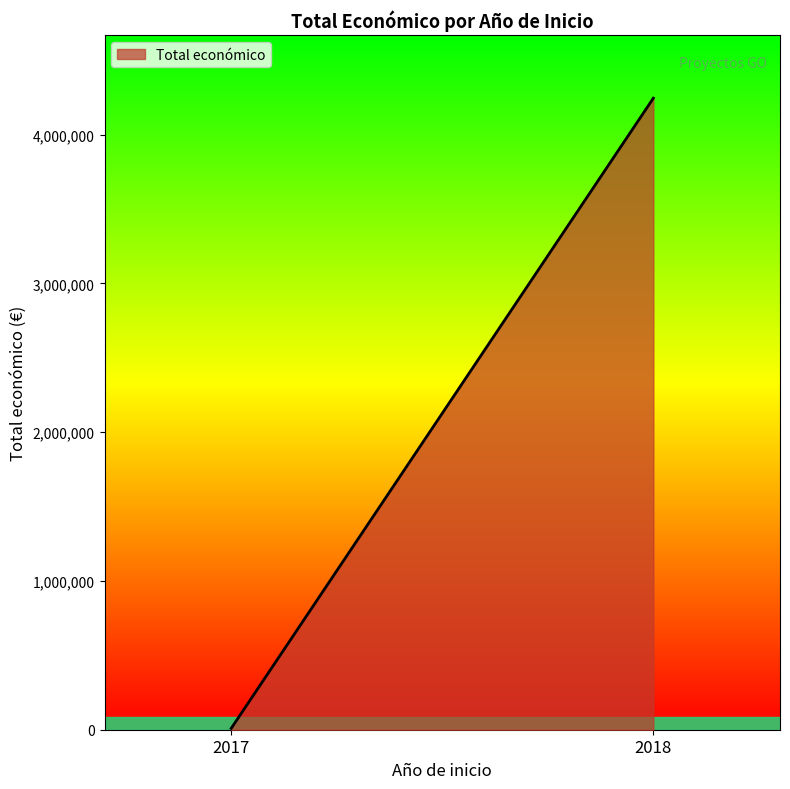

What is the difference between the maximum and second lowest values?

4221219